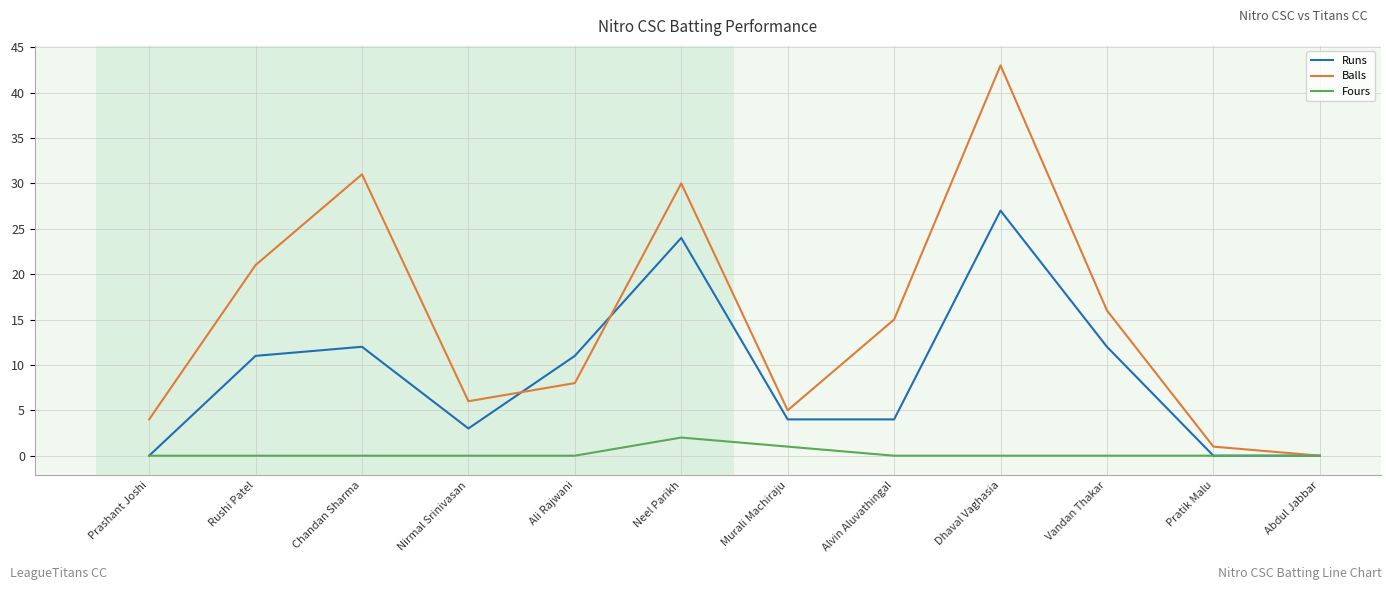

At which category is the sum across all series the highest?

Dhaval Vaghasia